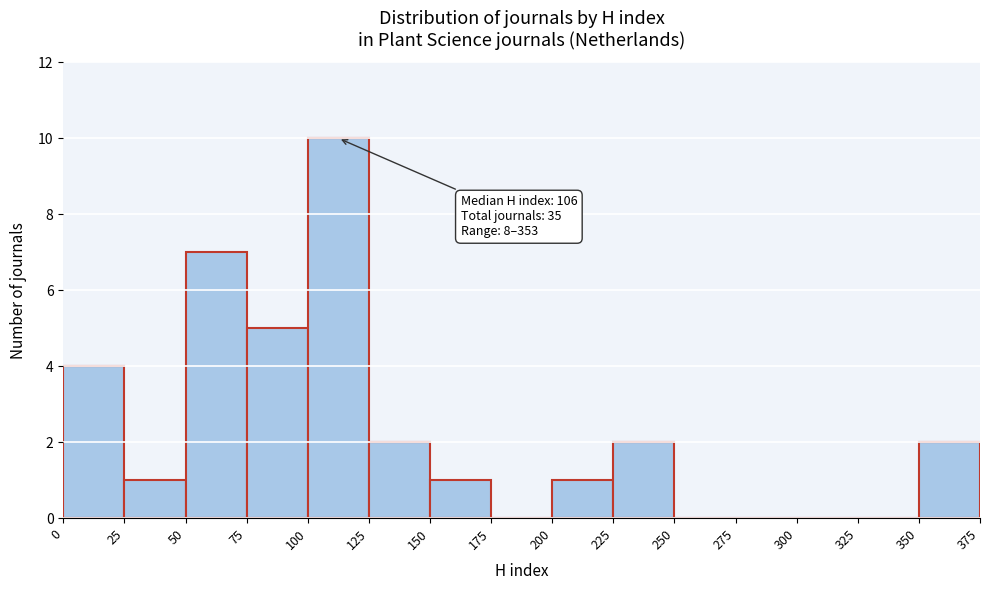

Over which range of the x-axis is the bar tallest?

100 to 125